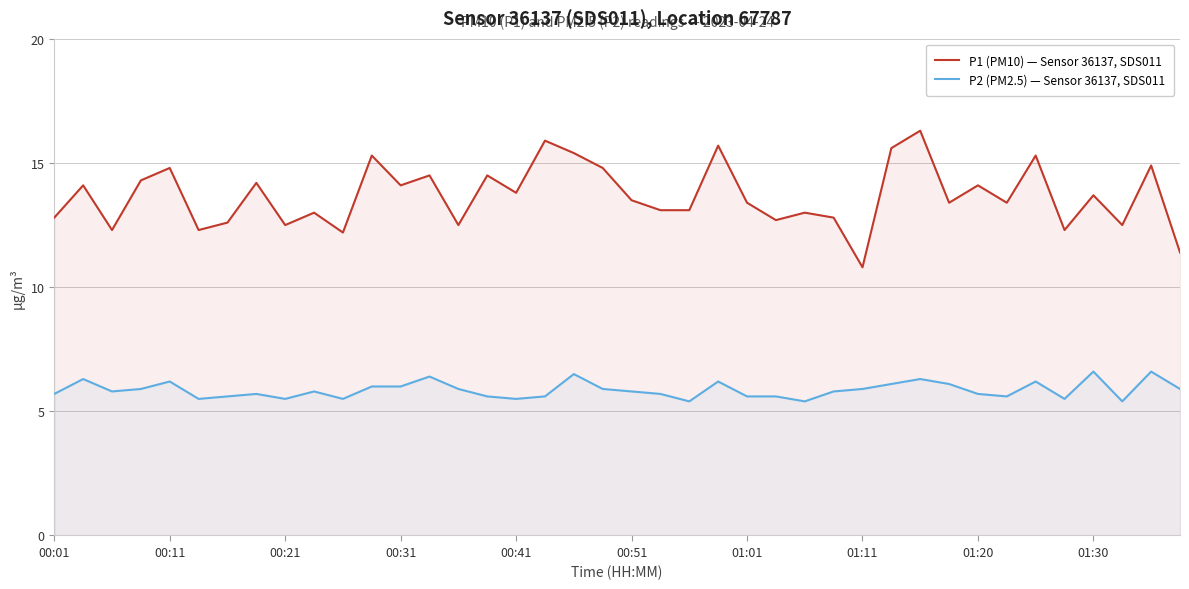

Rank the series by their average value, from highest to lowest.

P1 (PM10) — Sensor 36137, SDS011, P2 (PM2.5) — Sensor 36137, SDS011